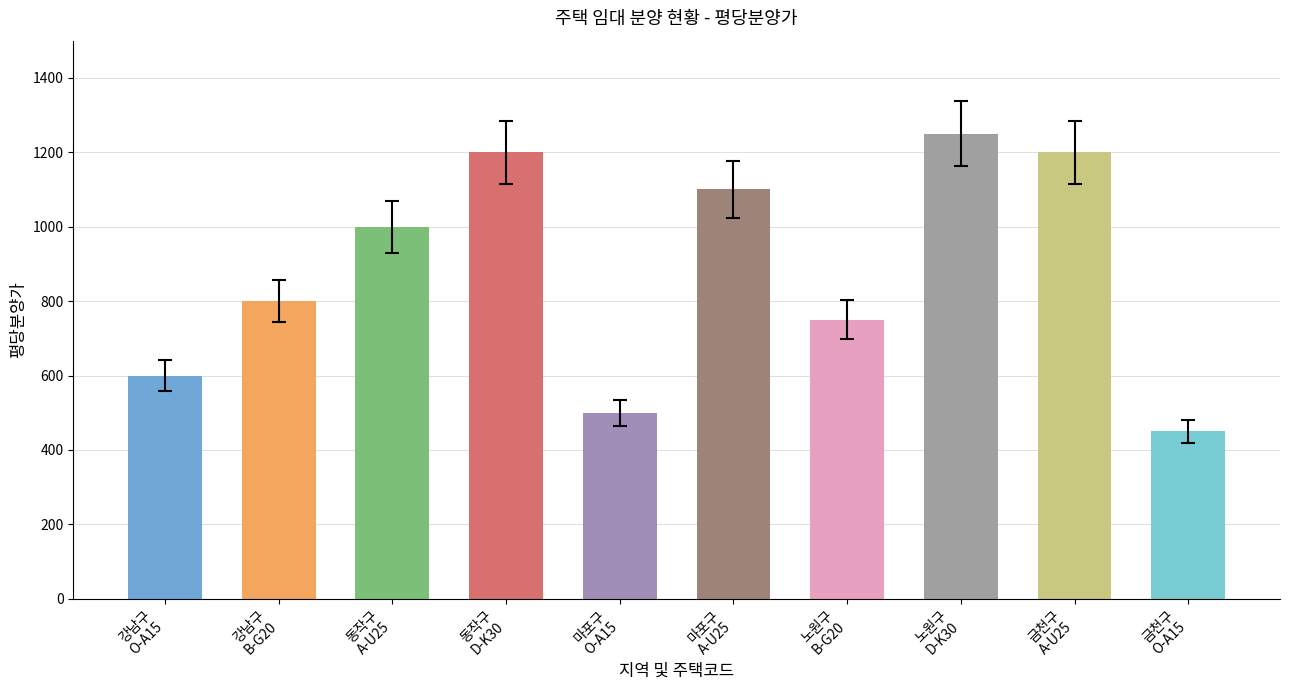

What position from the right is 강남구
O-A15?

10